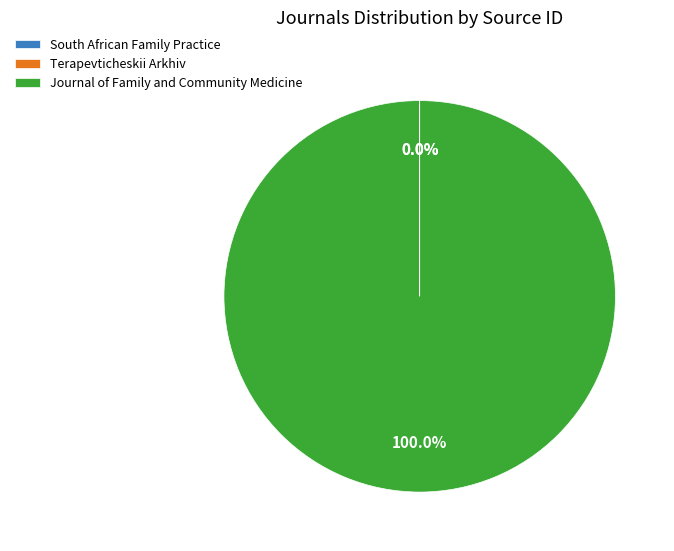

Which category accounts for the majority?

Journal of Family and Community Medicine